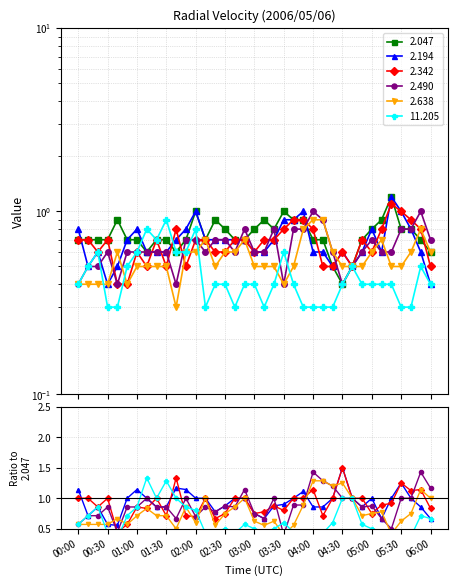

What is the difference between the maximum and minimum values in the 11.205 series?

0.6